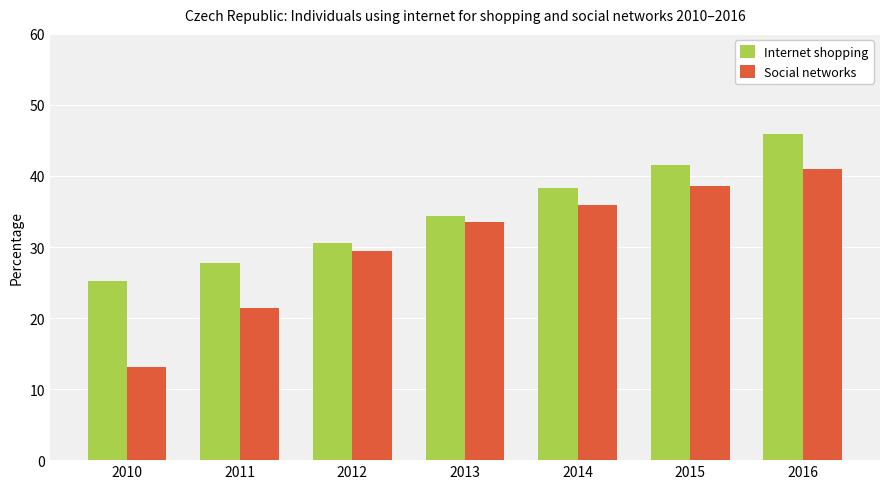

Which series changed the most between 2012 and 2013?

Social networks